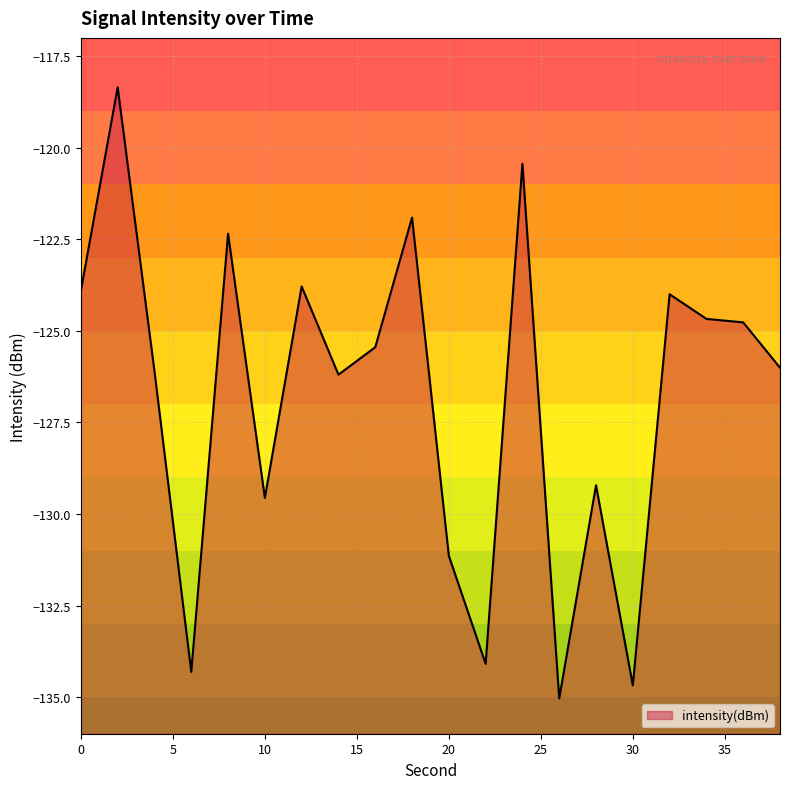

What is the change in value from 8 to 24?

+1.9